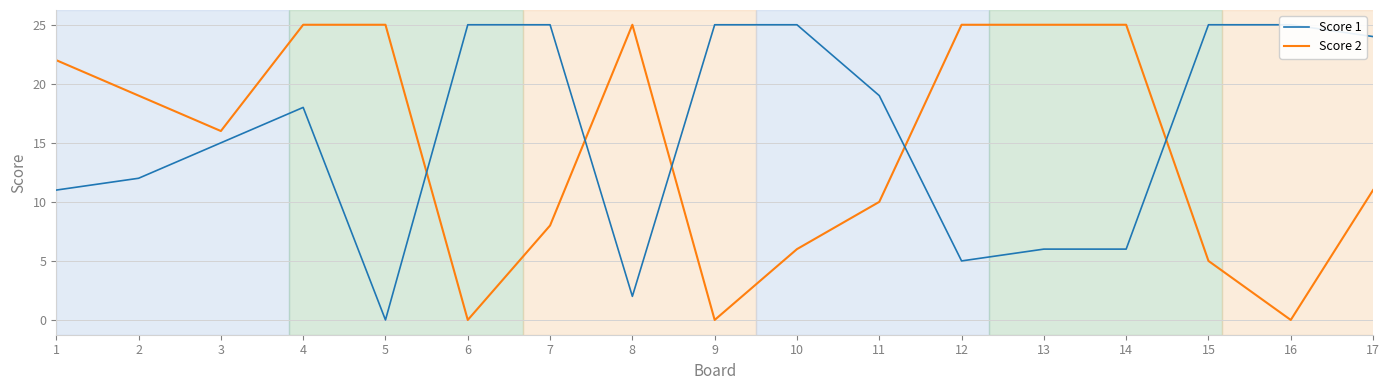

Reading left to right, what are all the values shown in this chart?

Score 1: 11	12	15	18	0	25	25	2	25	25	19	5	6	6	25	25	24
Score 2: 22	19	16	25	25	0	8	25	0	6	10	25	25	25	5	0	11